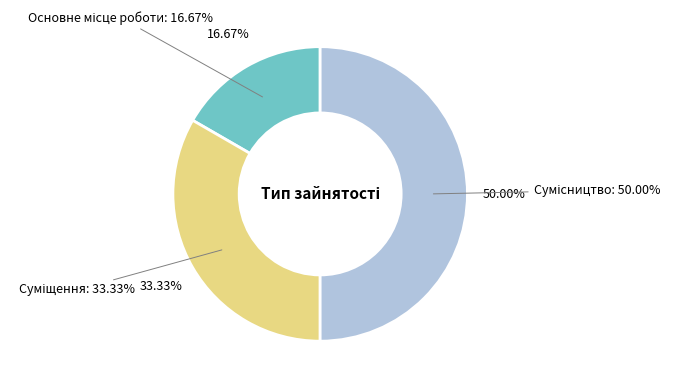

Between Сумісництво and Основне місце роботи, which is larger?

Сумісництво